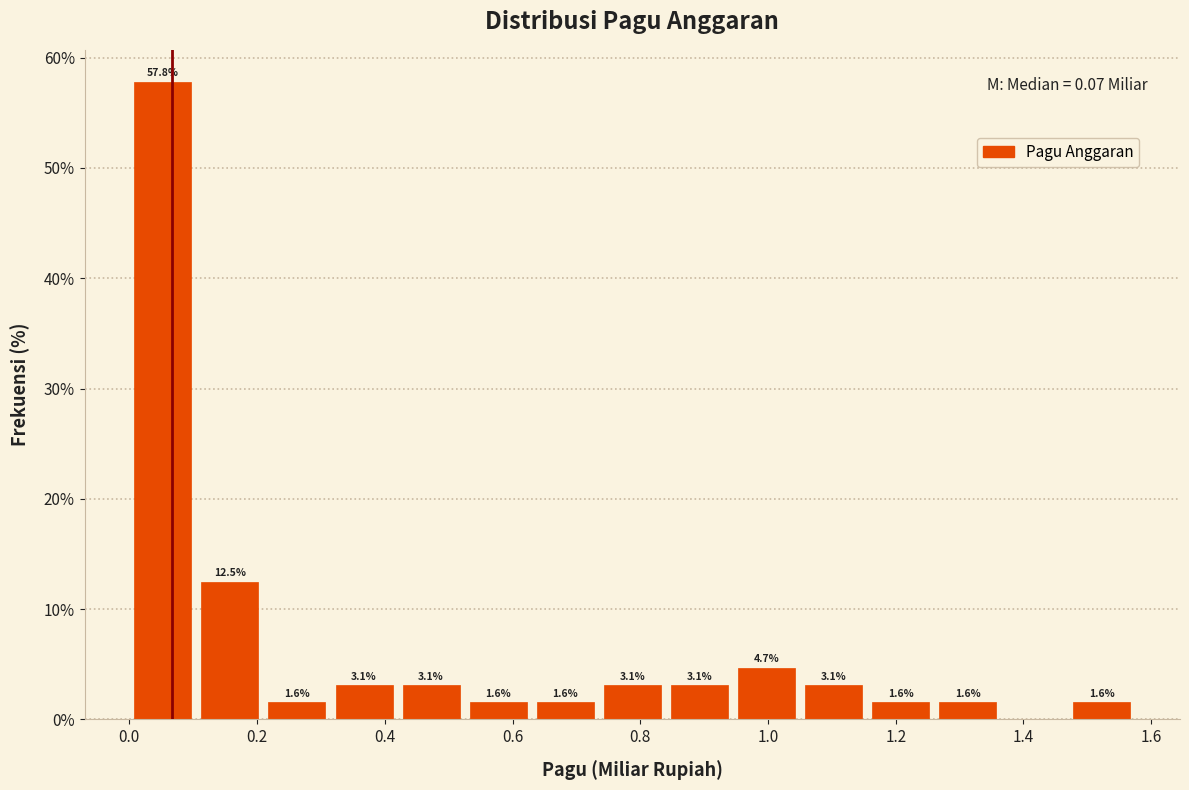

Which range on the x-axis has the tallest bar?

0.000 to 0.105